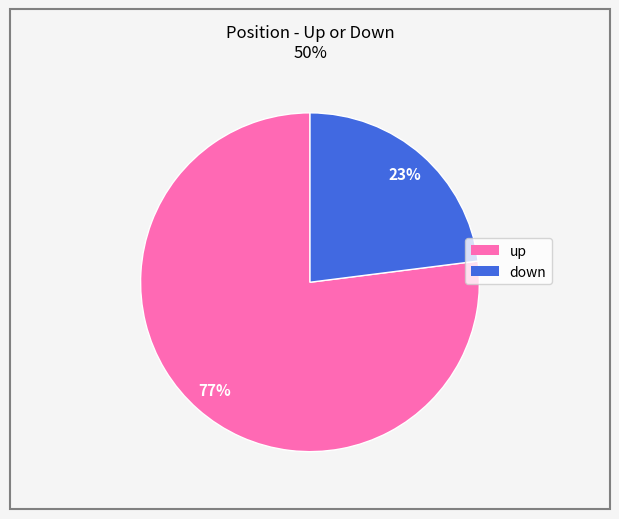

What percentage is the down slice, to the nearest percent?

23%